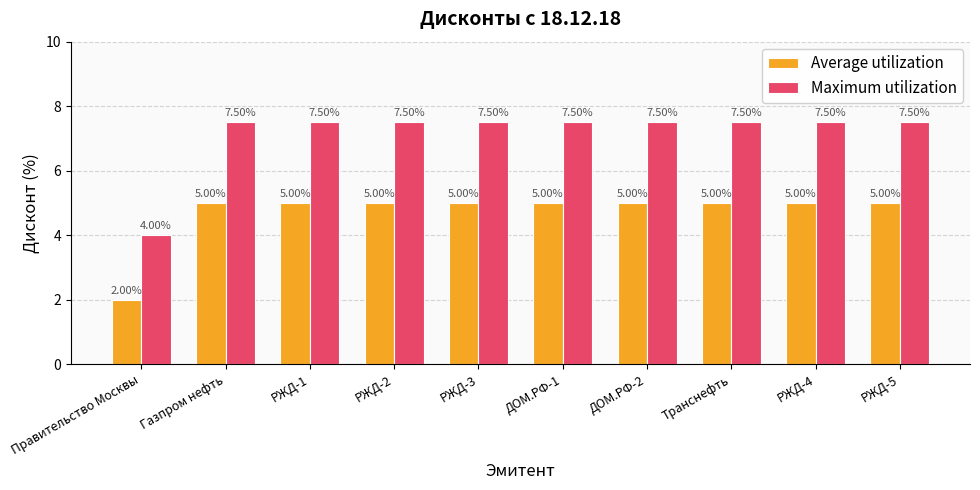

The Average utilization series shows 2.0 at Транснефть. True or false?

False